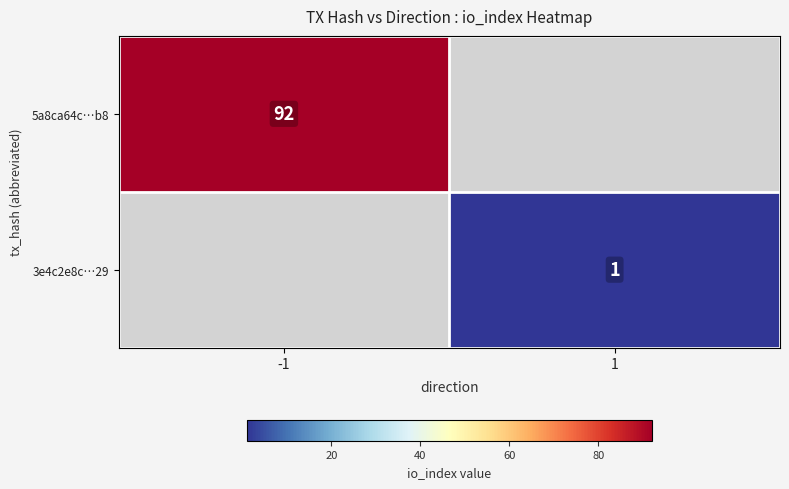

Is the value of 5a8ca64c…b8 at -1 greater than the value of 3e4c2e8c…29 at 1?

Yes